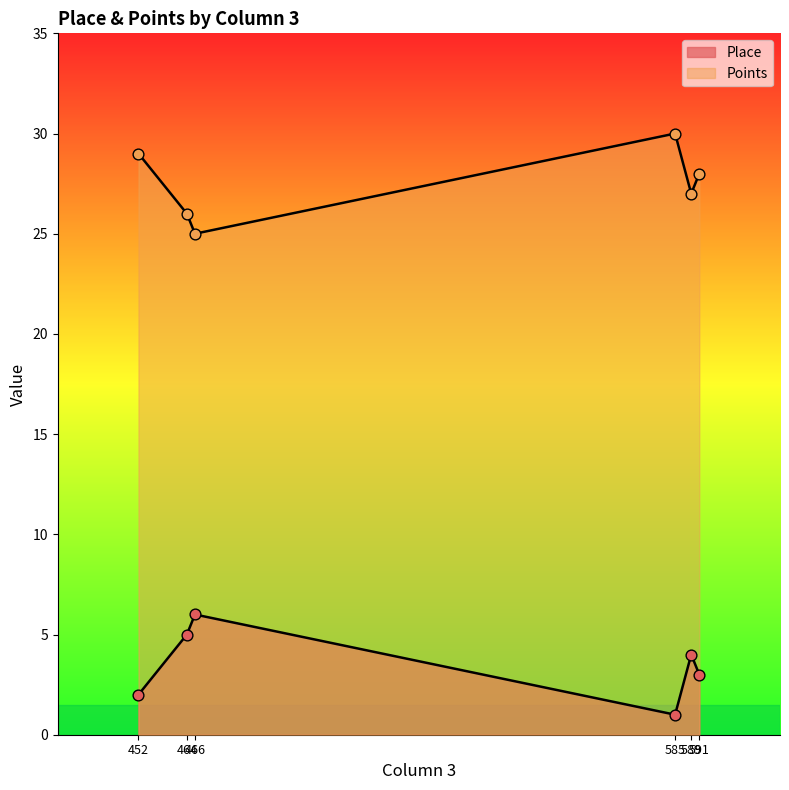

Is the value of Place at 585 greater than the value of Points at 585?

No